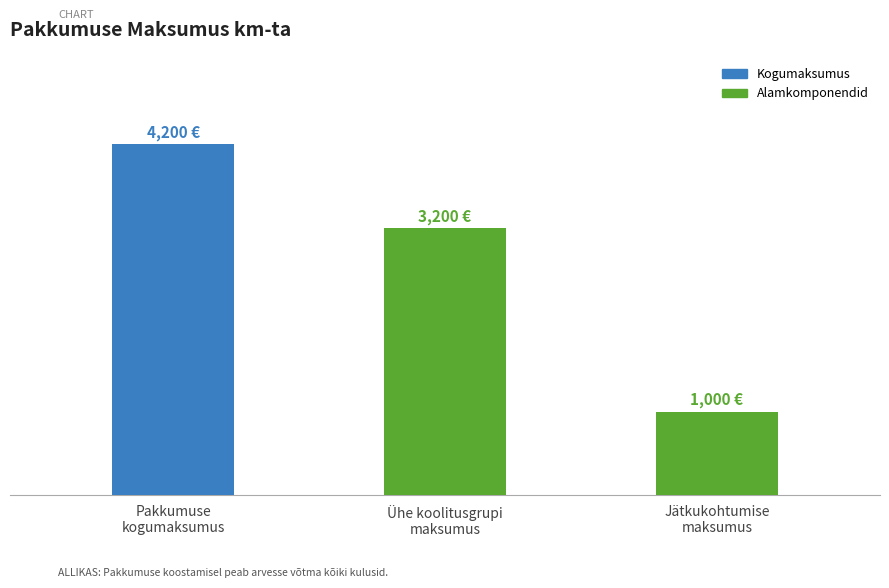

List the labels in order of value, largest first.

Pakkumuse
kogumaksumus, Ühe koolitusgrupi
maksumus, Jätkukohtumise
maksumus